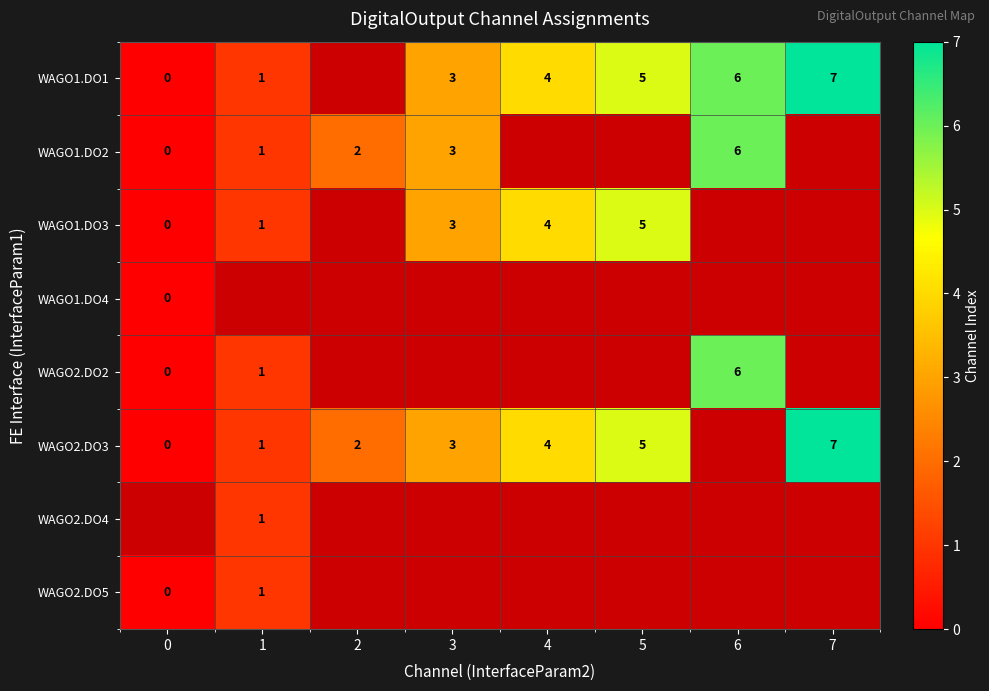

How many distinct data groups are displayed?

8